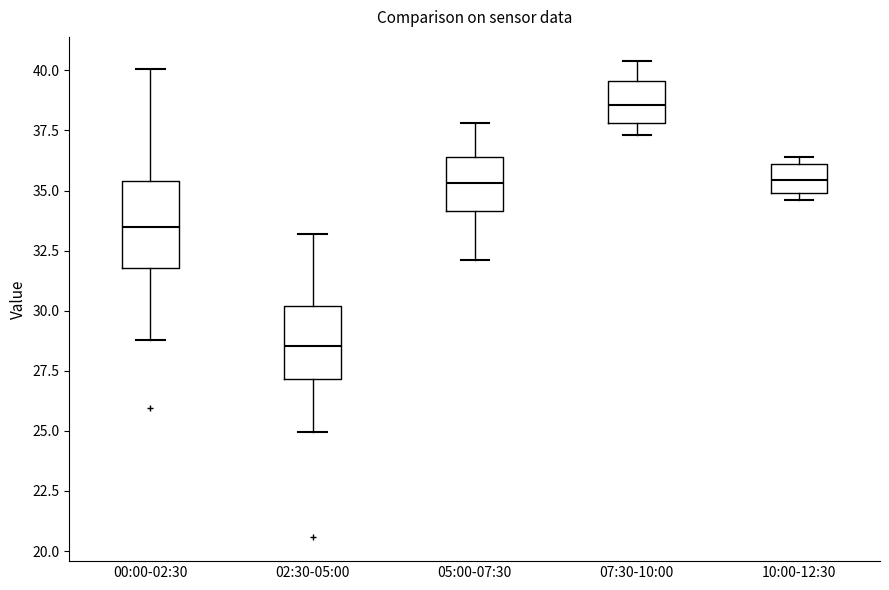

Where is the upper edge of the box for 07:30-10:00 on the y-axis? The values are not printed on the chart, so give them approximately, as read against the axis.

39.5